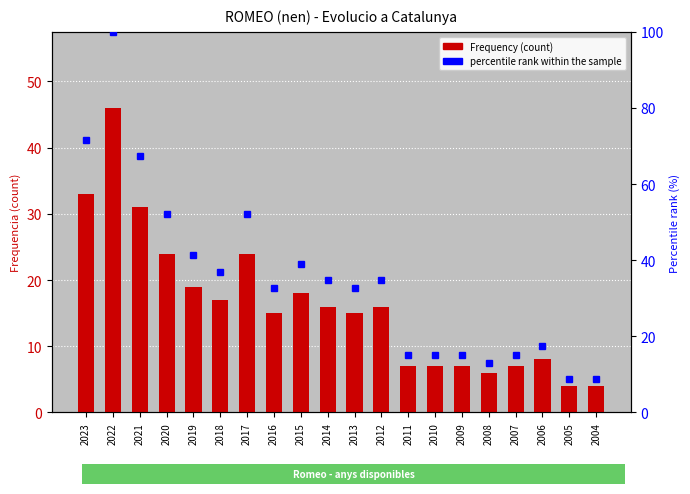

What are all the series names shown in the legend?

Frequency (count), percentile rank within the sample